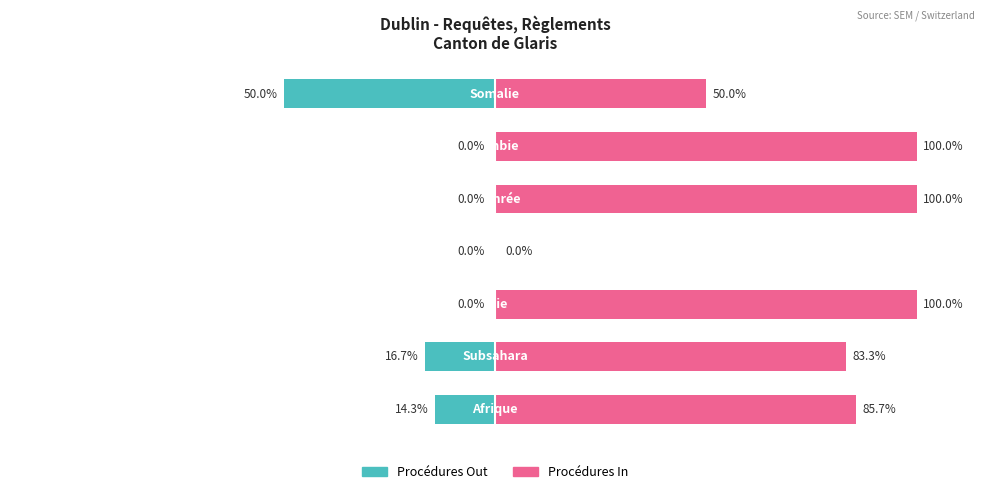

What is the sum of all Procédures Out values?

-81.0